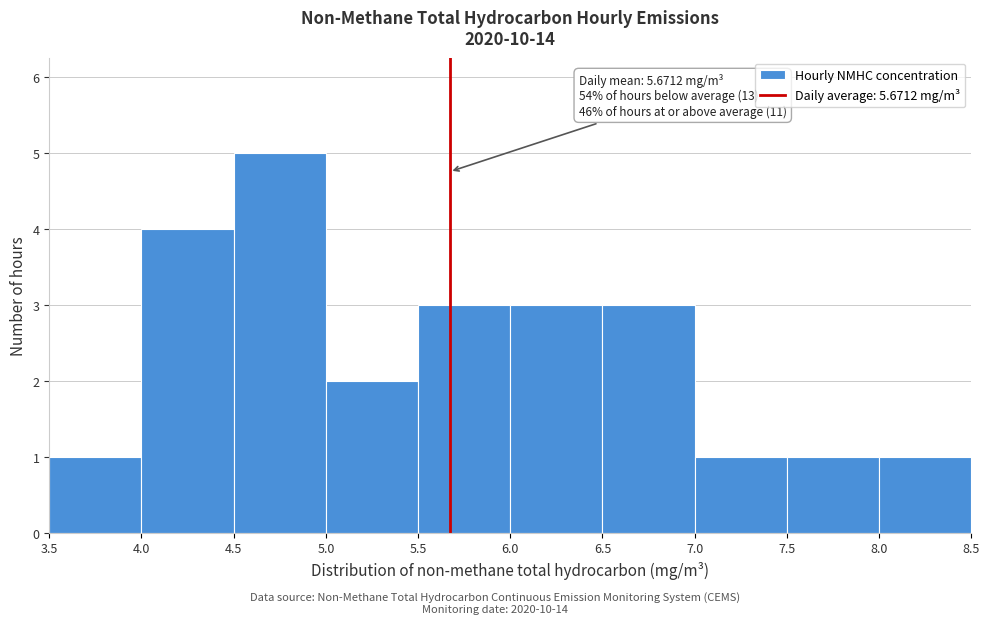

Over which range of the x-axis is the bar tallest?

4.5 to 5.0